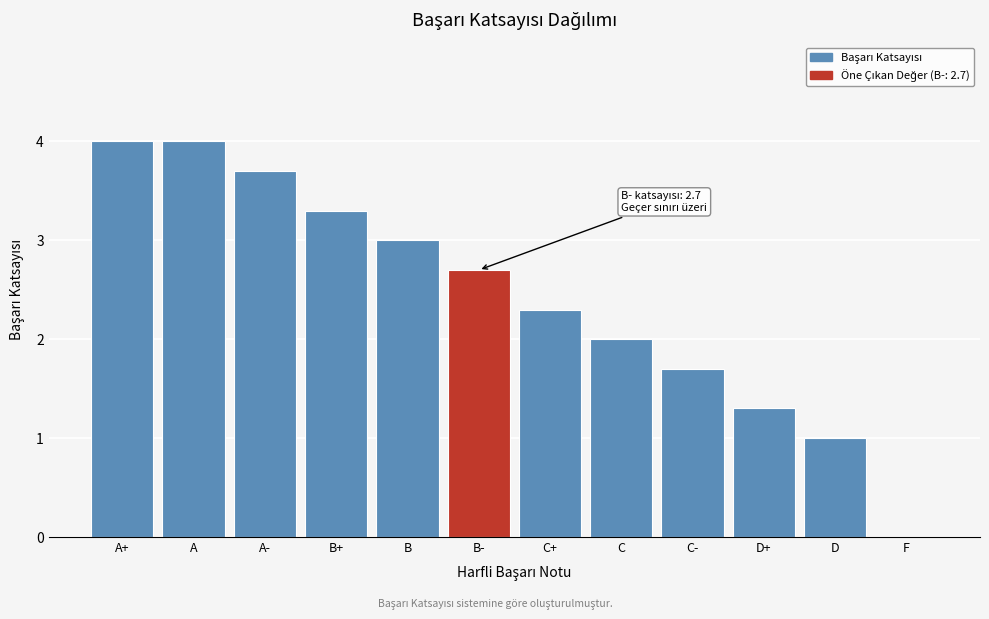

Reading left to right, transcribe all the data shown in this chart.

A+=4.0	A=4.0	A-=3.7	B+=3.3	B=3.0	B-=2.7	C+=2.3	C=2.0	C-=1.7	D+=1.3	D=1.0	F=0.0